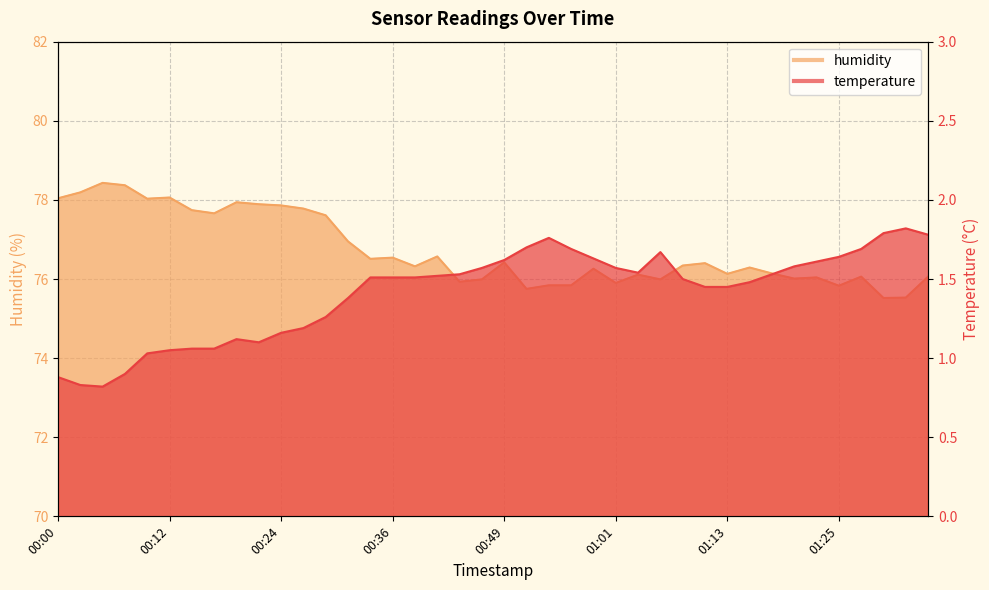

Reading left to right, transcribe all the data shown in this chart.

temperature: 0.9	0.8	0.8	0.9	1.0	1.1	1.1	1.1	1.1	1.1	1.2	1.2	1.3	1.4	1.5	1.5	1.5	1.5	1.5	1.6	1.6	1.7	1.8	1.7	1.6	1.6	1.5	1.7	1.5	1.4	1.4	1.5	1.5	1.6	1.6	1.6	1.7	1.8	1.8	1.8
humidity: 78.0	78.2	78.4	78.4	78.0	78.1	77.7	77.7	77.9	77.9	77.9	77.8	77.6	77.0	76.5	76.5	76.3	76.6	75.9	76.0	76.4	75.8	75.8	75.8	76.3	75.9	76.1	76.0	76.3	76.4	76.1	76.3	76.1	76.0	76.0	75.8	76.1	75.5	75.5	76.1